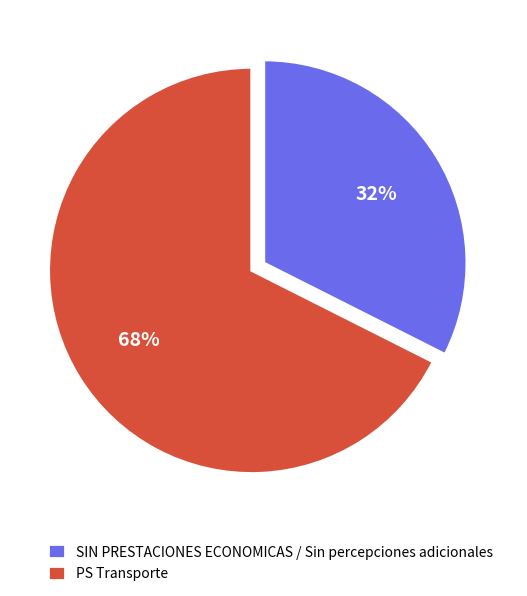

Between PS Transporte and SIN PRESTACIONES ECONOMICAS / Sin percepciones adicionales, which is larger?

PS Transporte